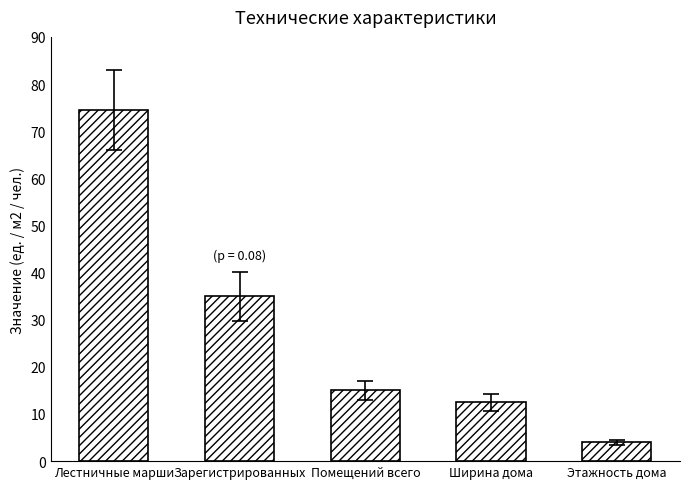

What is the average value?

28.2